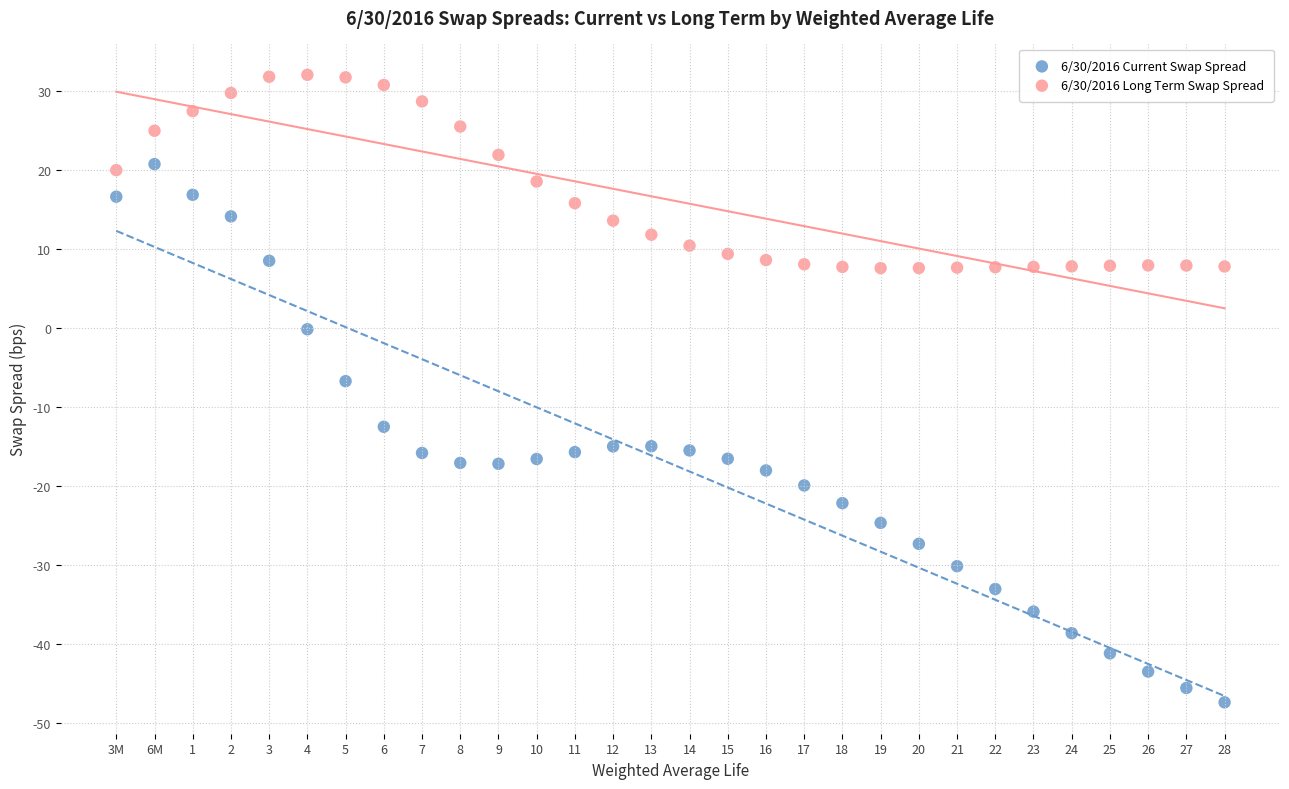

What are all the series names shown in the legend?

6/30/2016 Current Swap Spread, 6/30/2016 Long Term Swap Spread